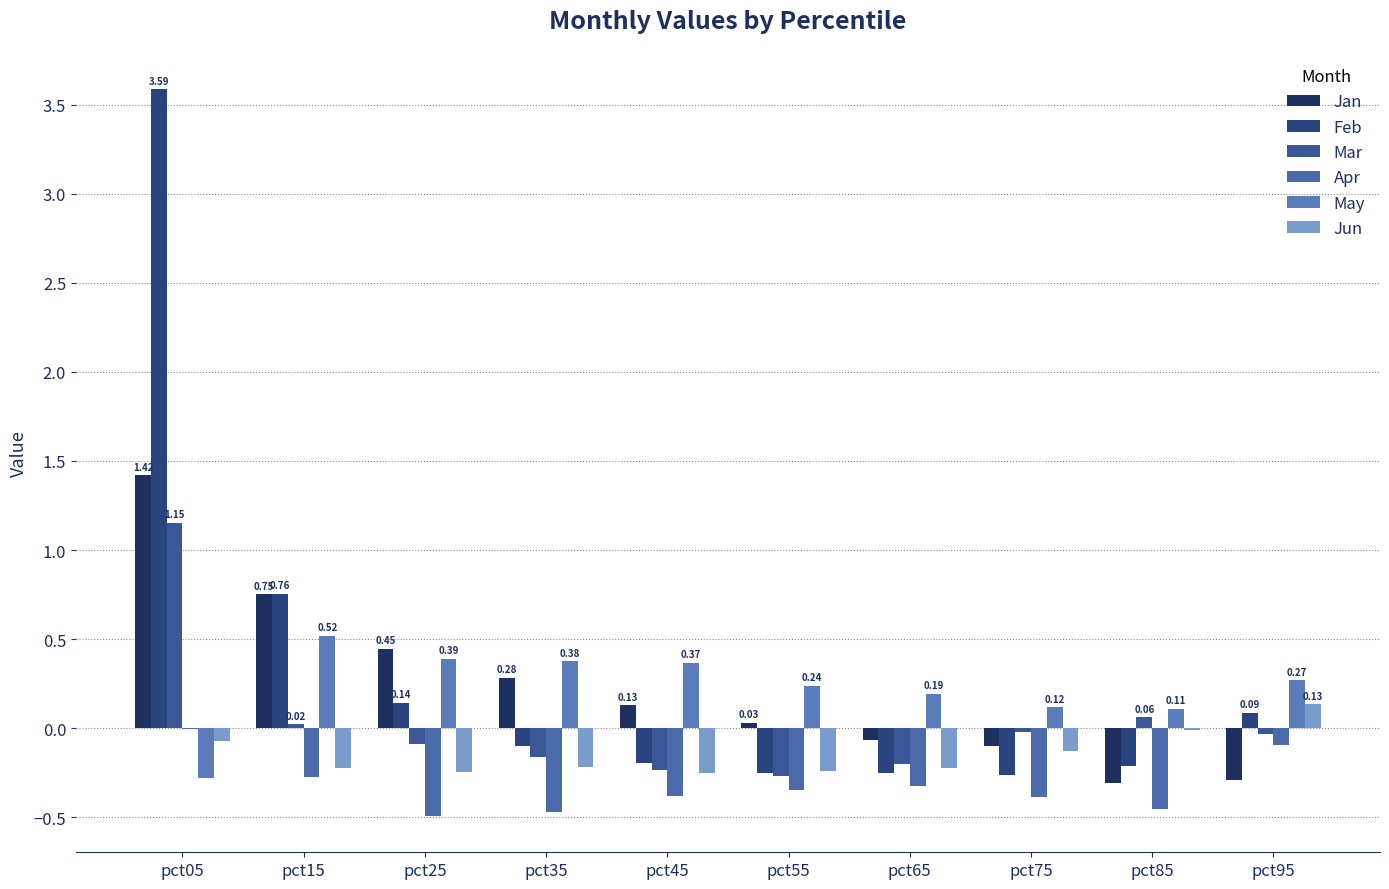

What is the average value of the Jan series?

0.2